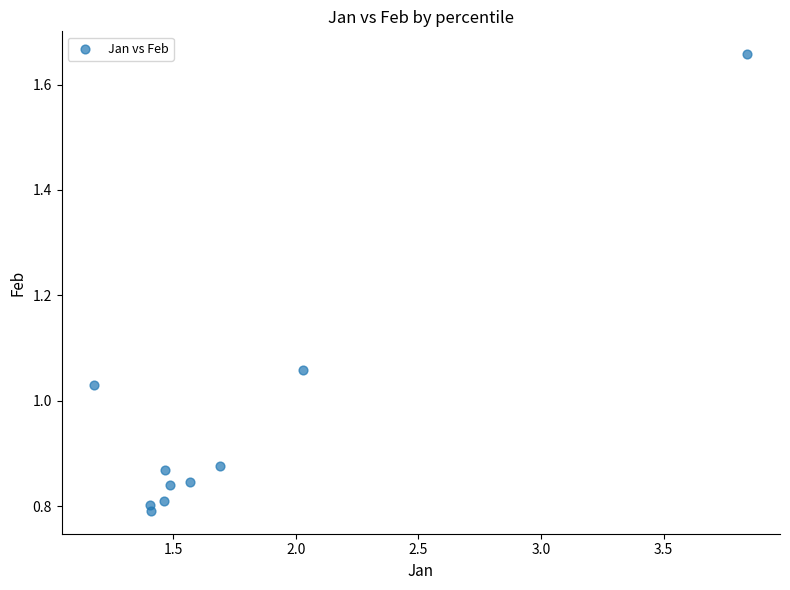

What is the average X value?

1.8